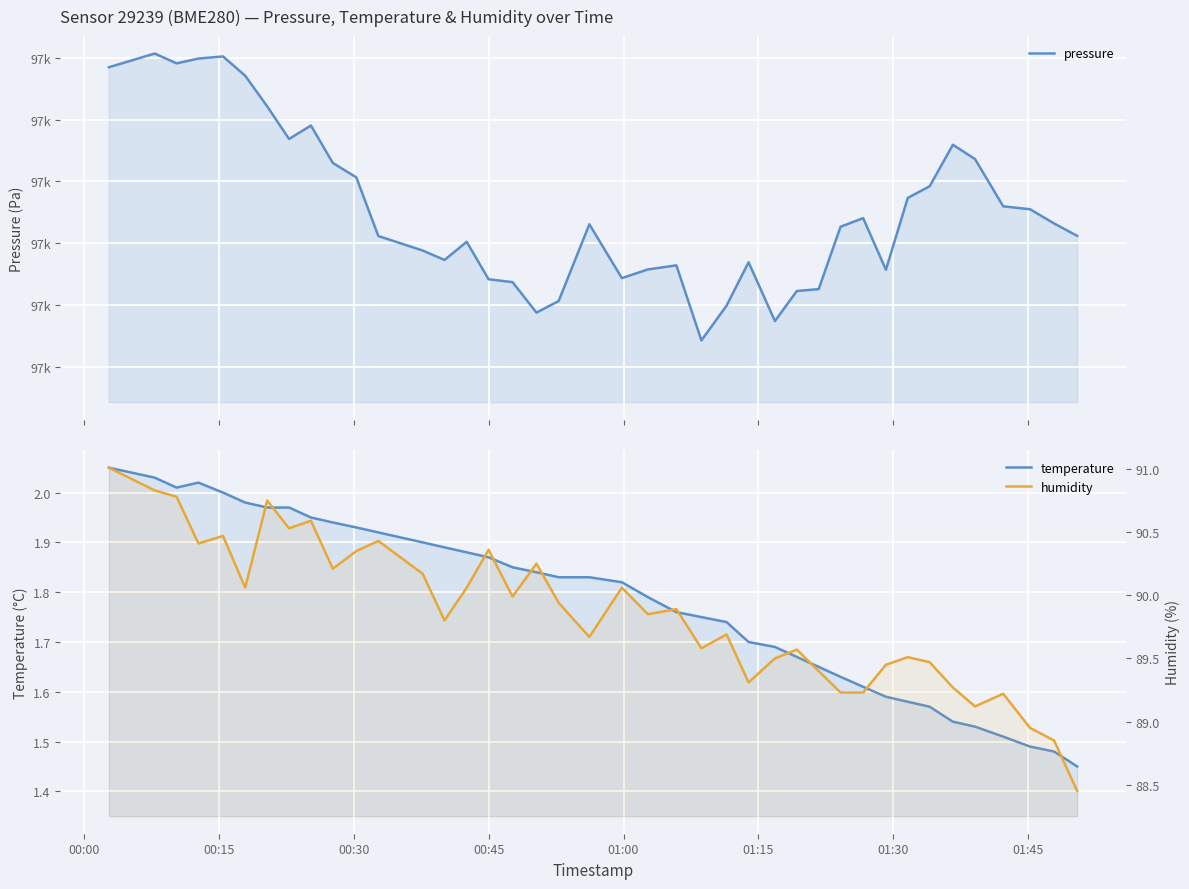

How many categories are shown in the chart?

40